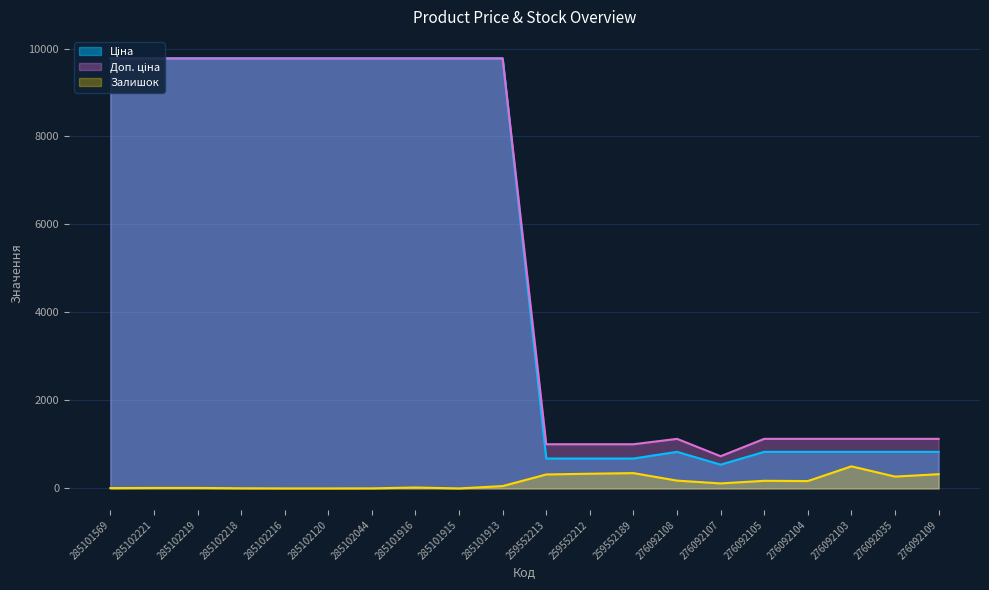

At which category does the chart reach its peak across all series?

285101569